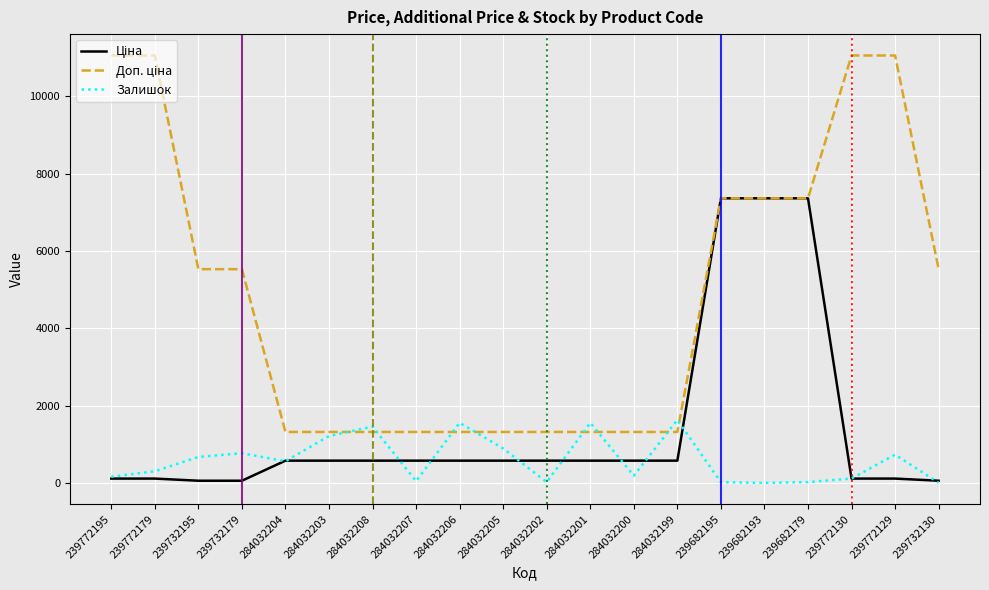

What is the difference between the Залишок values at 284032202 and 284032205?

870.0